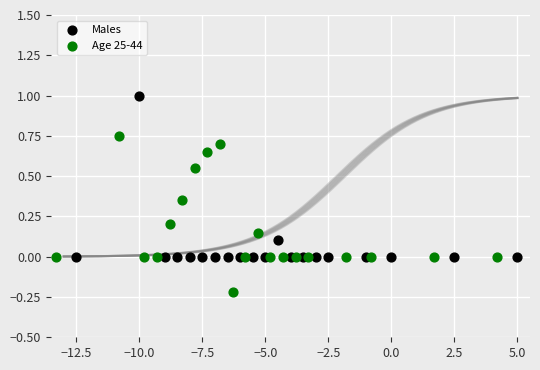

Which series reaches the maximum Y coordinate?

Males